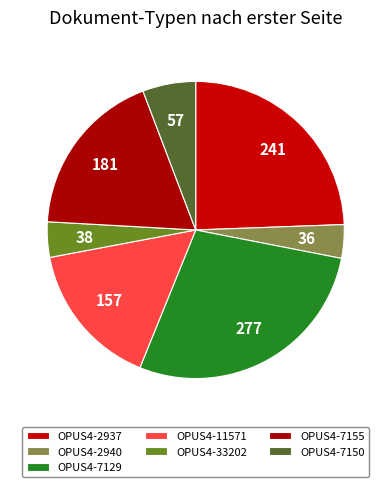

To the nearest percent, what is the difference between the largest and smallest slice percentages?

24%